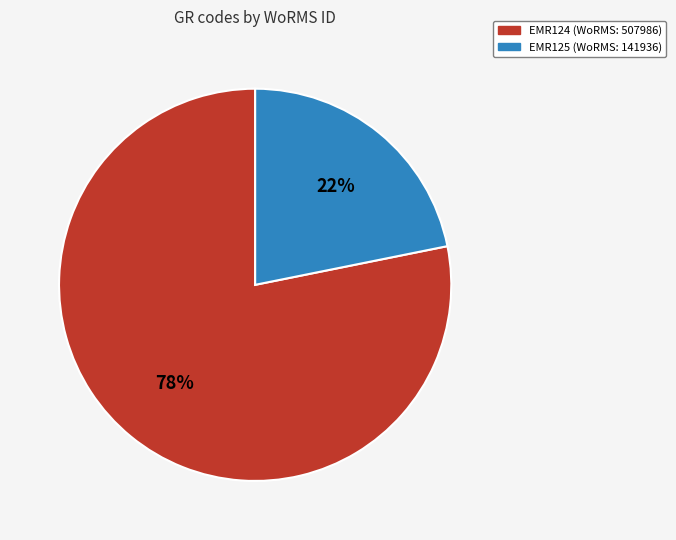

How many slices are in this pie chart?

2